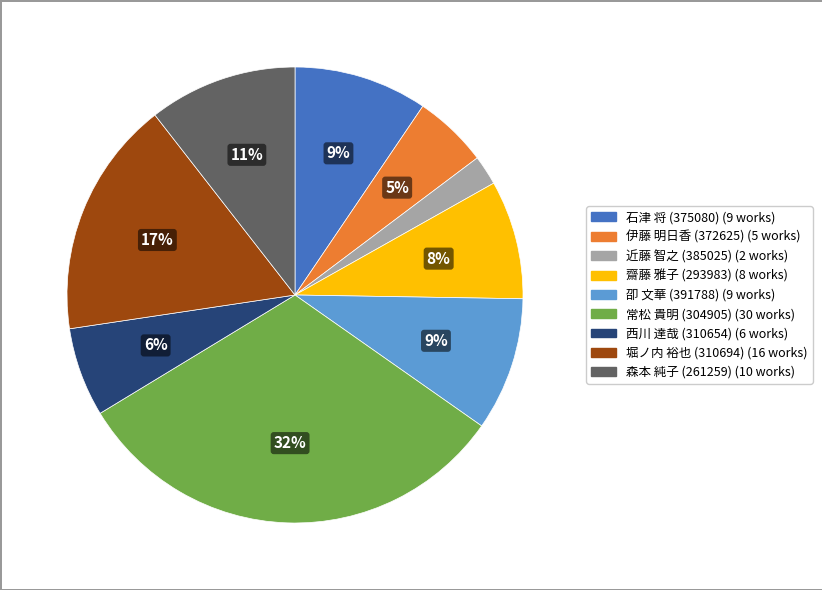

Is it true that 伊藤 明日香 (372625) is 5% of the pie?

True